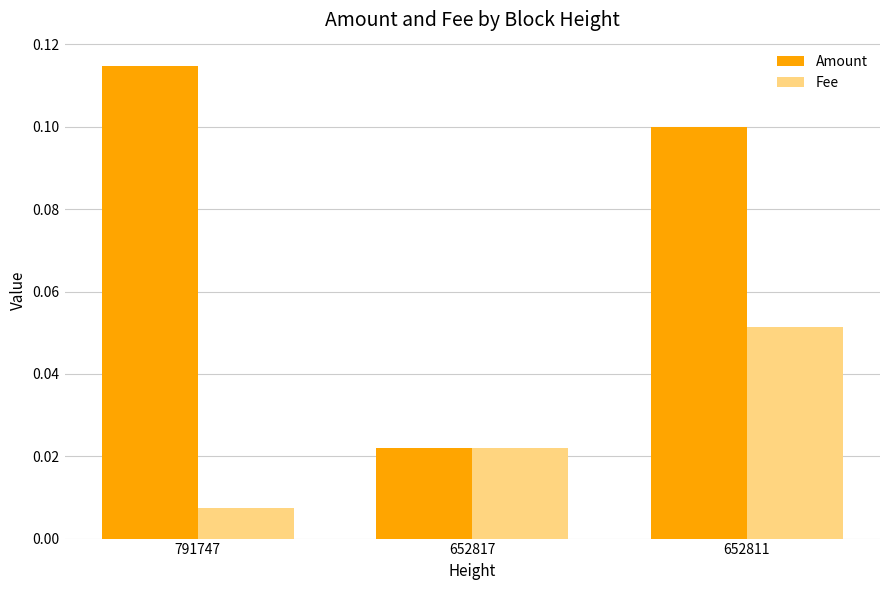

The value of Fee at 652811 is 0.1. True or false?

True